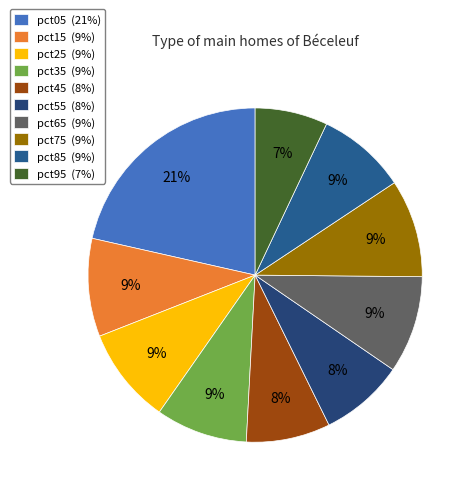

What percentage is the pct75 slice, to the nearest percent?

9%